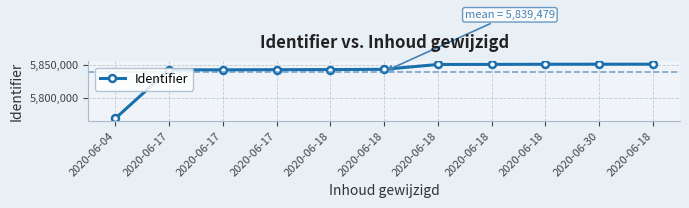

What is the label of the 5th point from the left?

2020-06-18